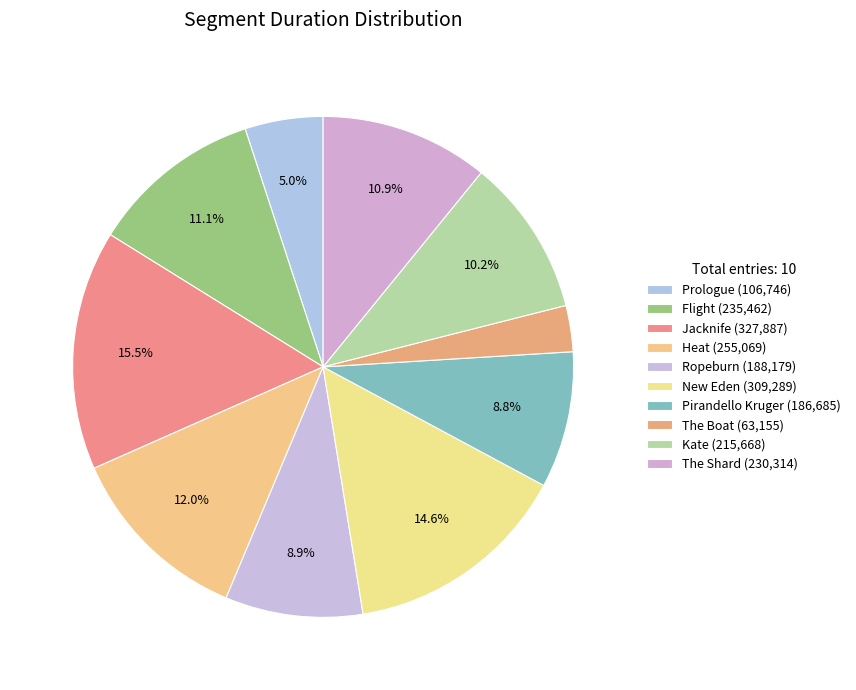

Which slice is the largest?

Jacknife